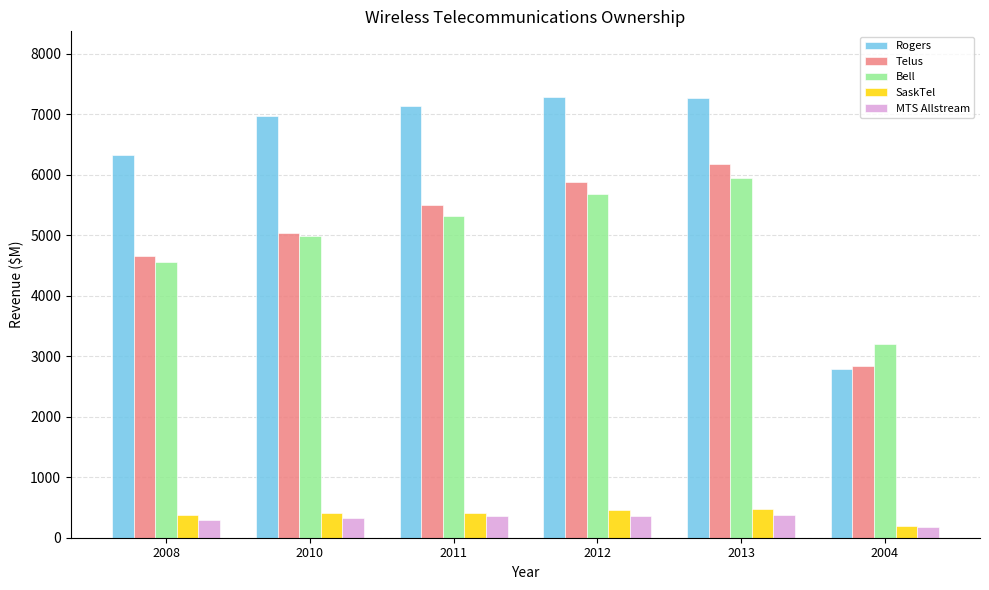

What is the maximum value shown in the chart?

7280.0